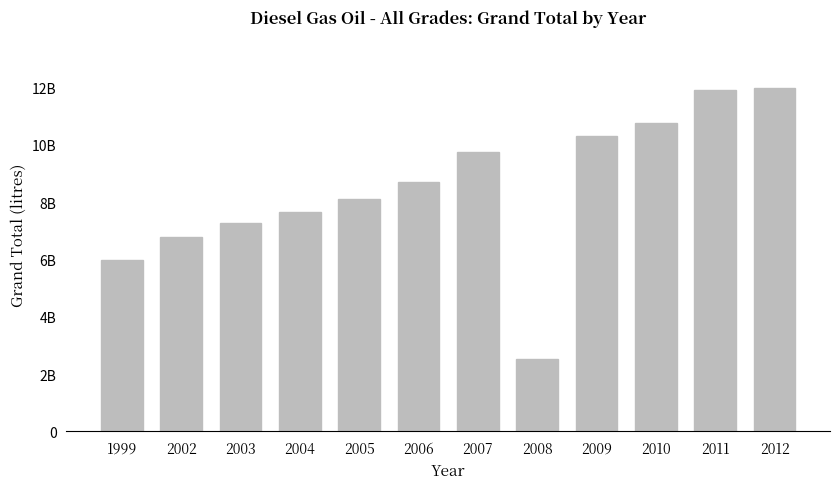

What is the value of the 6th bar from the left?

8706781789